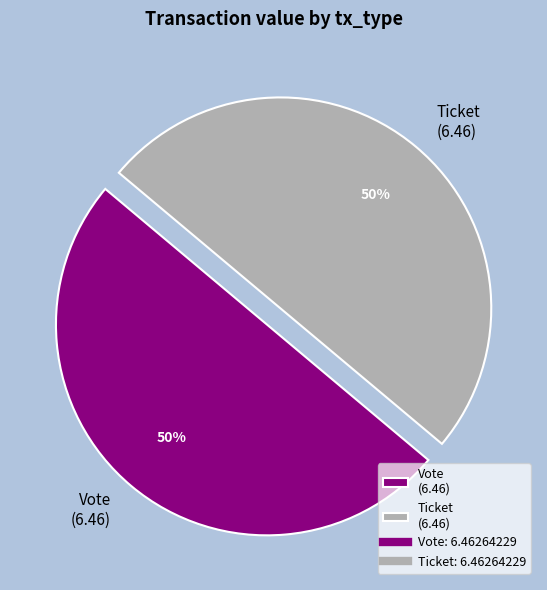

Do Vote (6.46) and Ticket (6.46) together represent more than half of the pie?

Yes